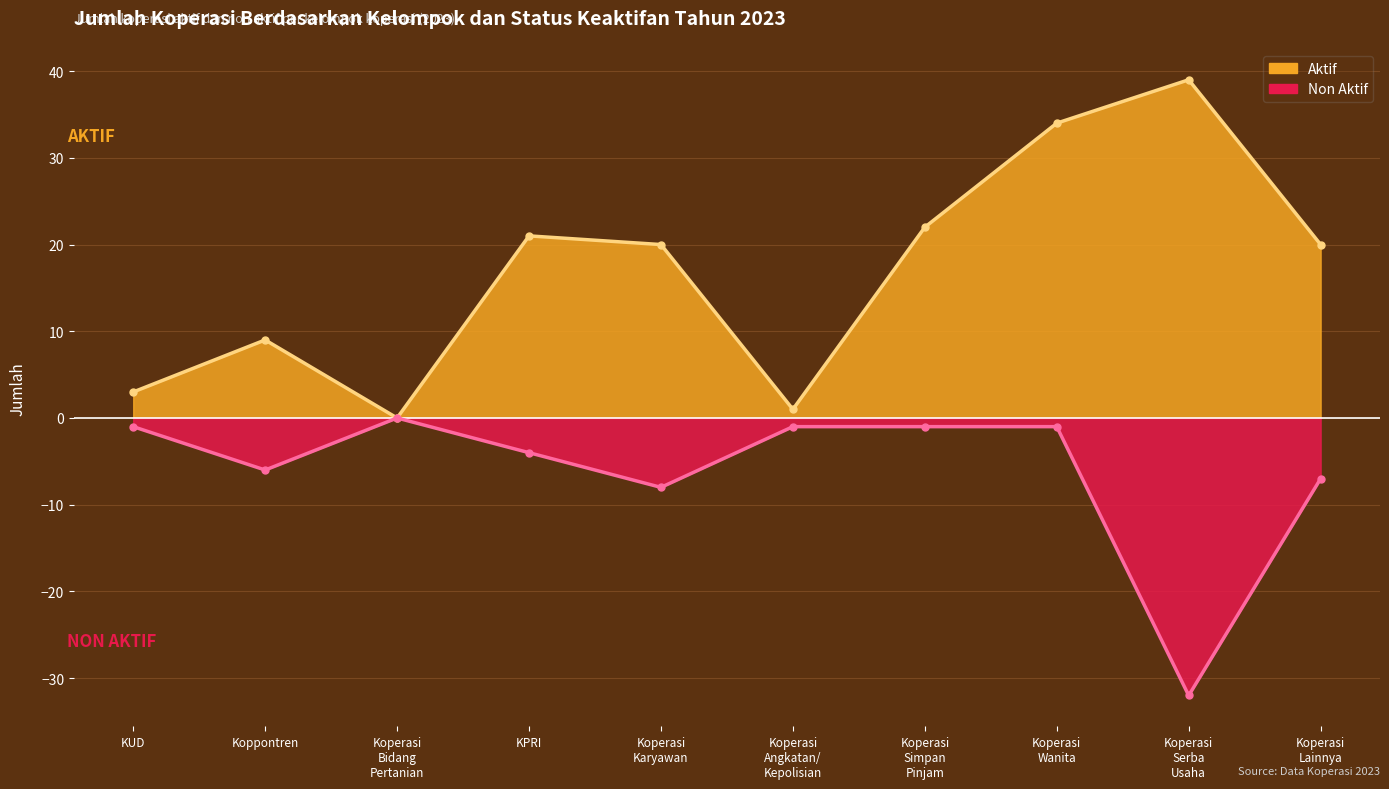

Reading left to right, extract all data points from this chart.

Aktif: KUD=3	Koppontren=9	Koperasi Bidang Pertanian=0	KPRI=21	Koperasi Karyawan=20	Koperasi Angkatan/ Kepolisian=1	Koperasi Simpan Pinjam=22	Koperasi Wanita=34	Koperasi Serba Usaha=39	Koperasi Lainnya=20
Non Aktif: KUD=-1	Koppontren=-6	Koperasi Bidang Pertanian=0	KPRI=-4	Koperasi Karyawan=-8	Koperasi Angkatan/ Kepolisian=-1	Koperasi Simpan Pinjam=-1	Koperasi Wanita=-1	Koperasi Serba Usaha=-32	Koperasi Lainnya=-7